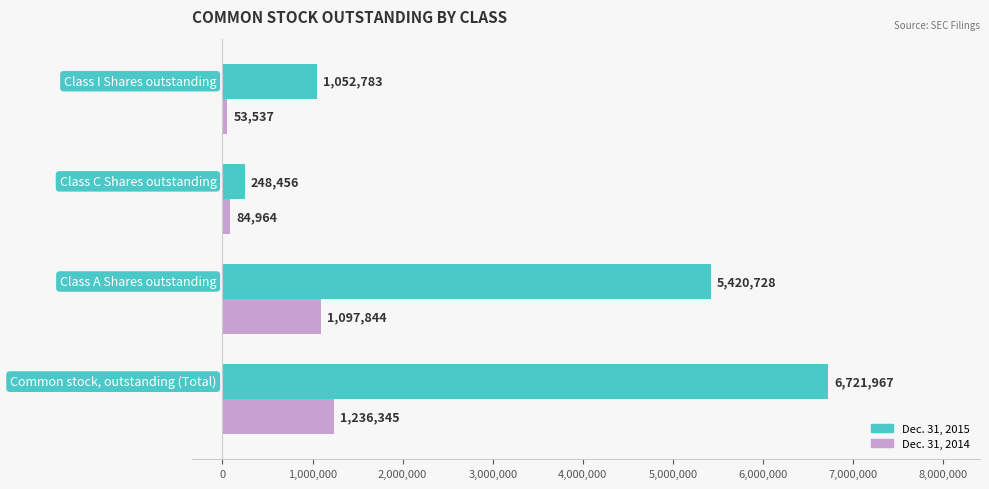

Rank the series by their average value, from lowest to highest.

Dec. 31, 2014, Dec. 31, 2015